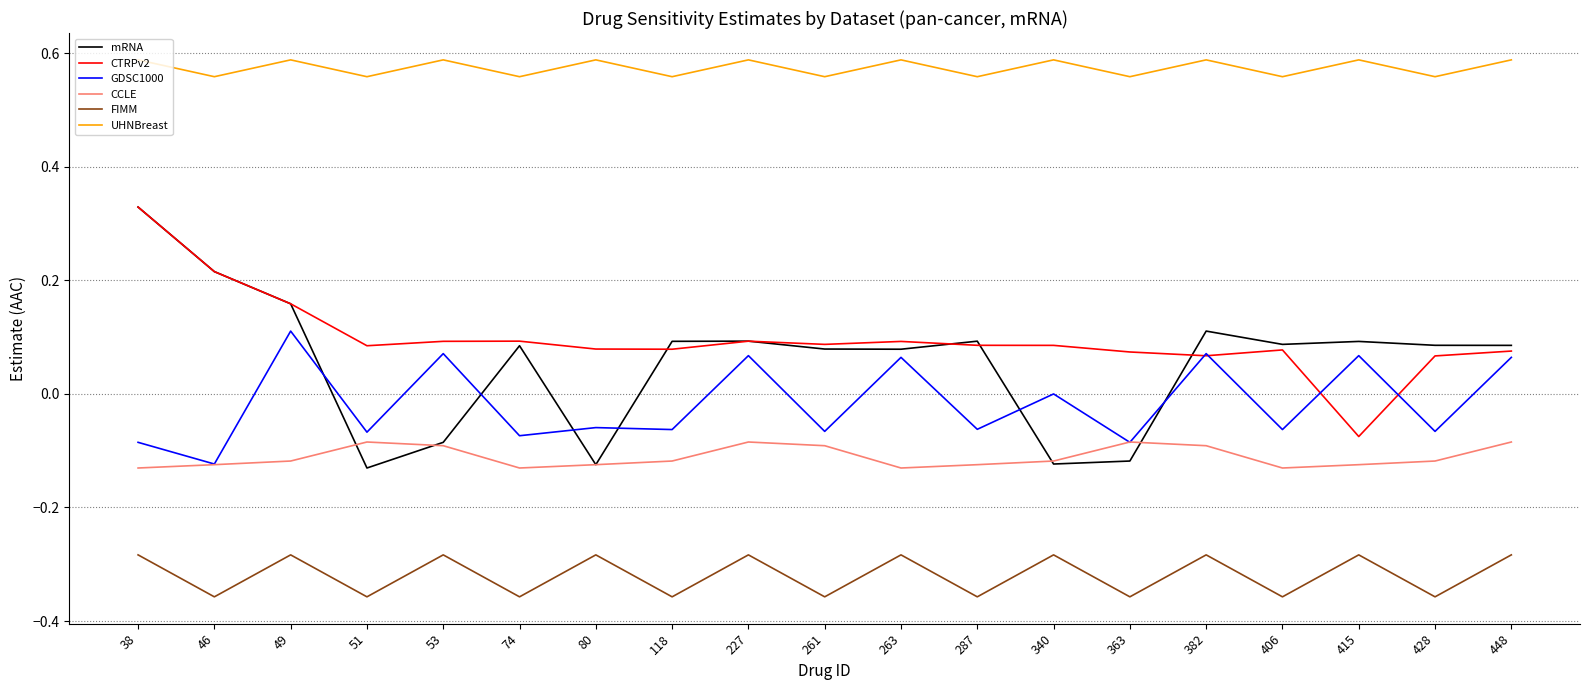

What is the total value across all series at 382?

0.5